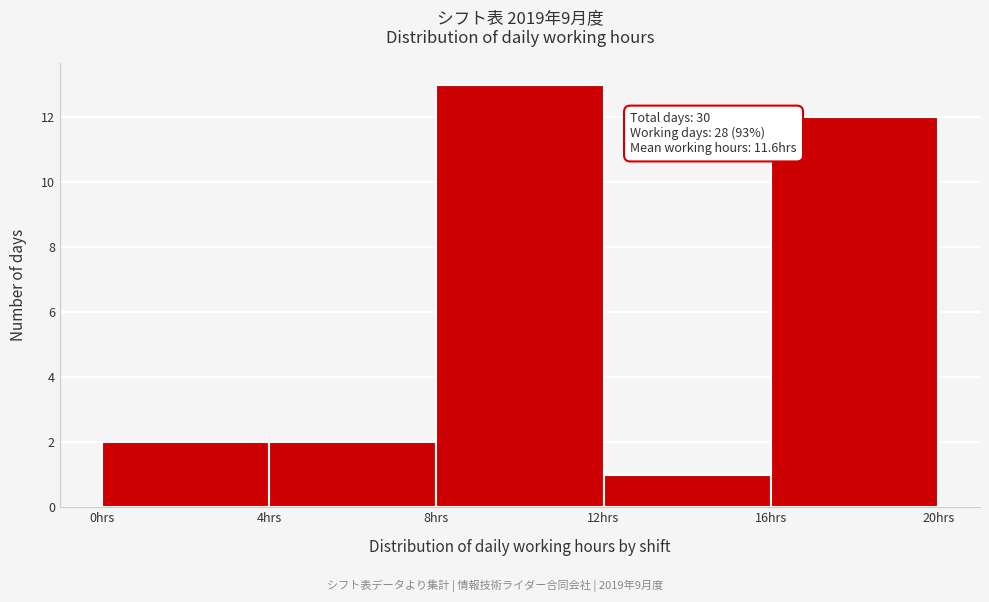

Which range on the x-axis has the tallest bar?

8 to 12